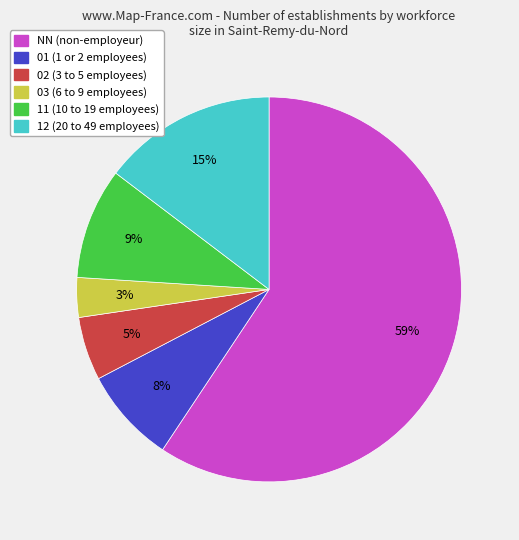

Is there any slice that represents more than half of the pie?

Yes